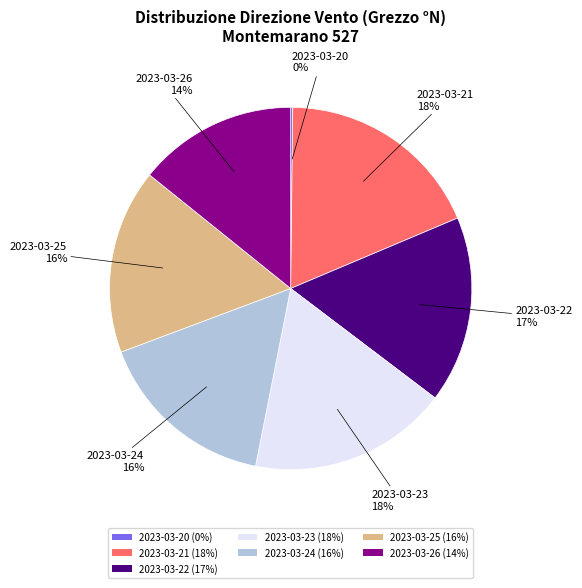

Is the sum of 2023-03-23 (18%) and 2023-03-24 (16%) greater than half?

No